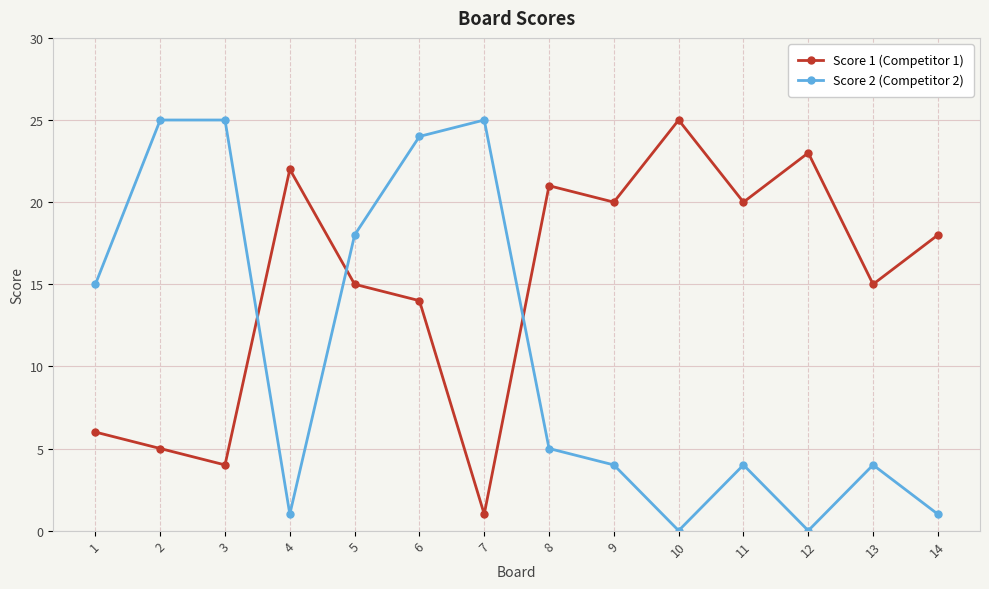

At which category does Score 2 (Competitor 2) reach its first local valley?

4